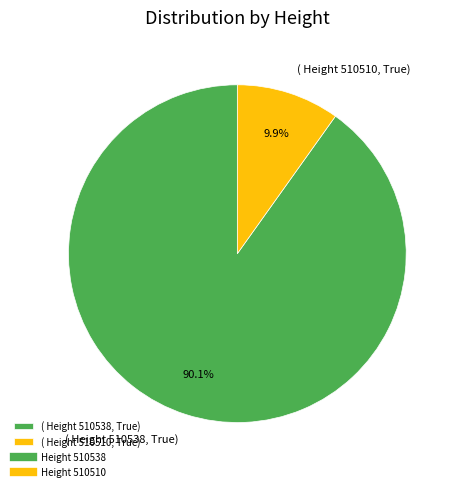

Does ( Height 510538, True) account for over 50% of the chart?

Yes